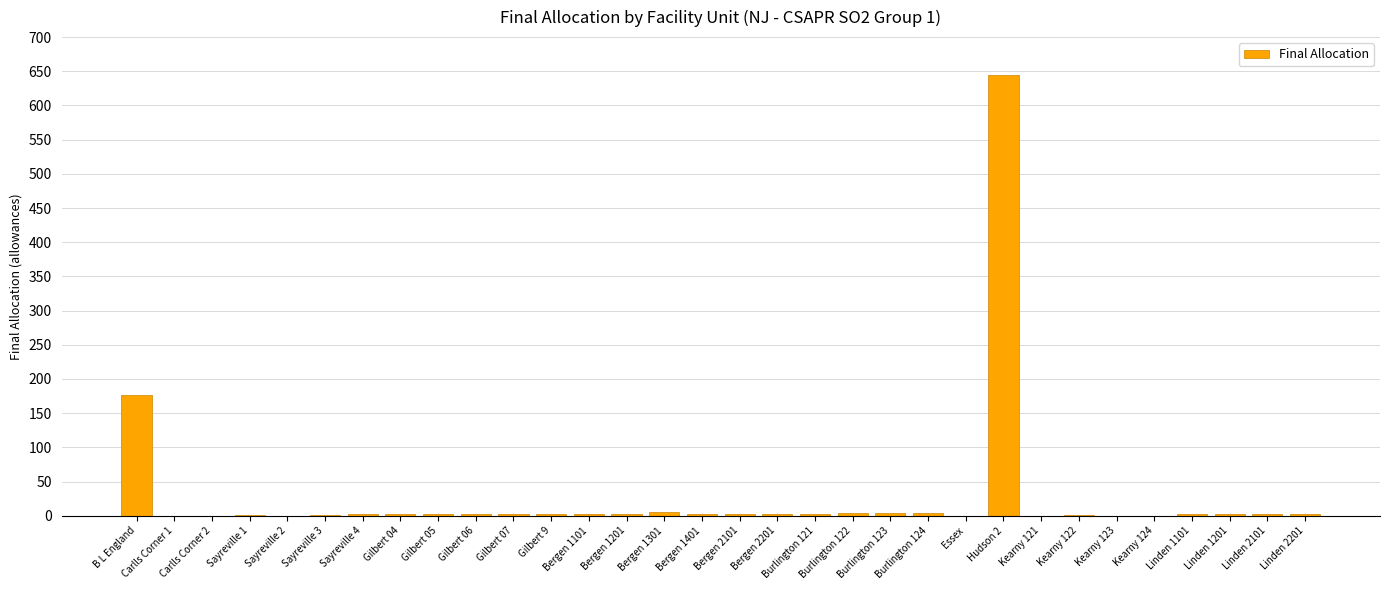

At which category does the chart reach its peak across all series?

Hudson 2